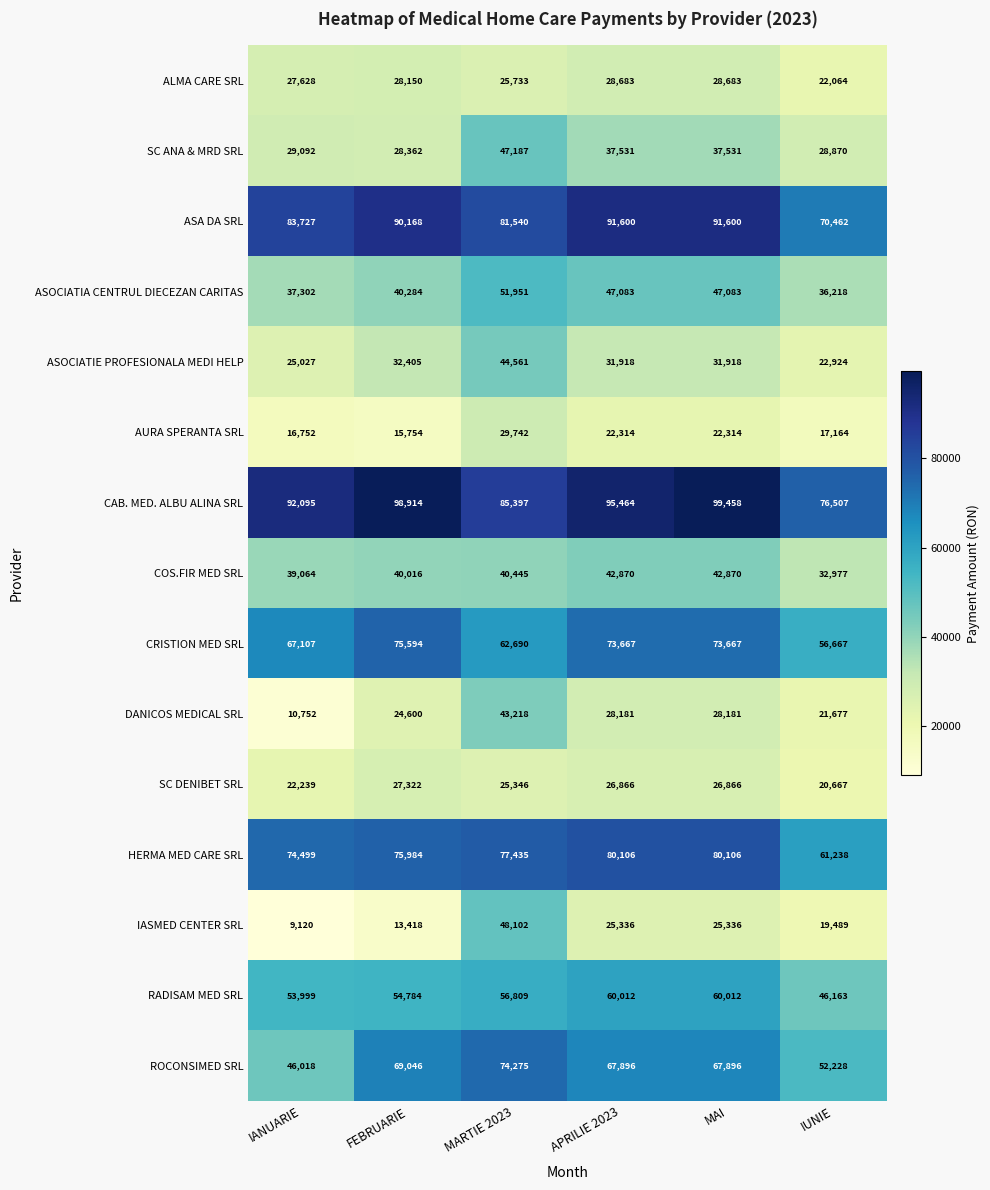

Rank the series by their maximum value, from highest to lowest.

CAB. MED. ALBU ALINA SRL, ASA DA SRL, HERMA MED CARE SRL, CRISTION MED SRL, ROCONSIMED SRL, RADISAM MED SRL, ASOCIATIA CENTRUL DIECEZAN CARITAS, IASMED CENTER SRL, SC ANA & MRD SRL, ASOCIATIE PROFESIONALA MEDI HELP, DANICOS MEDICAL SRL, COS.FIR MED SRL, AURA SPERANTA SRL, ALMA CARE SRL, SC DENIBET SRL